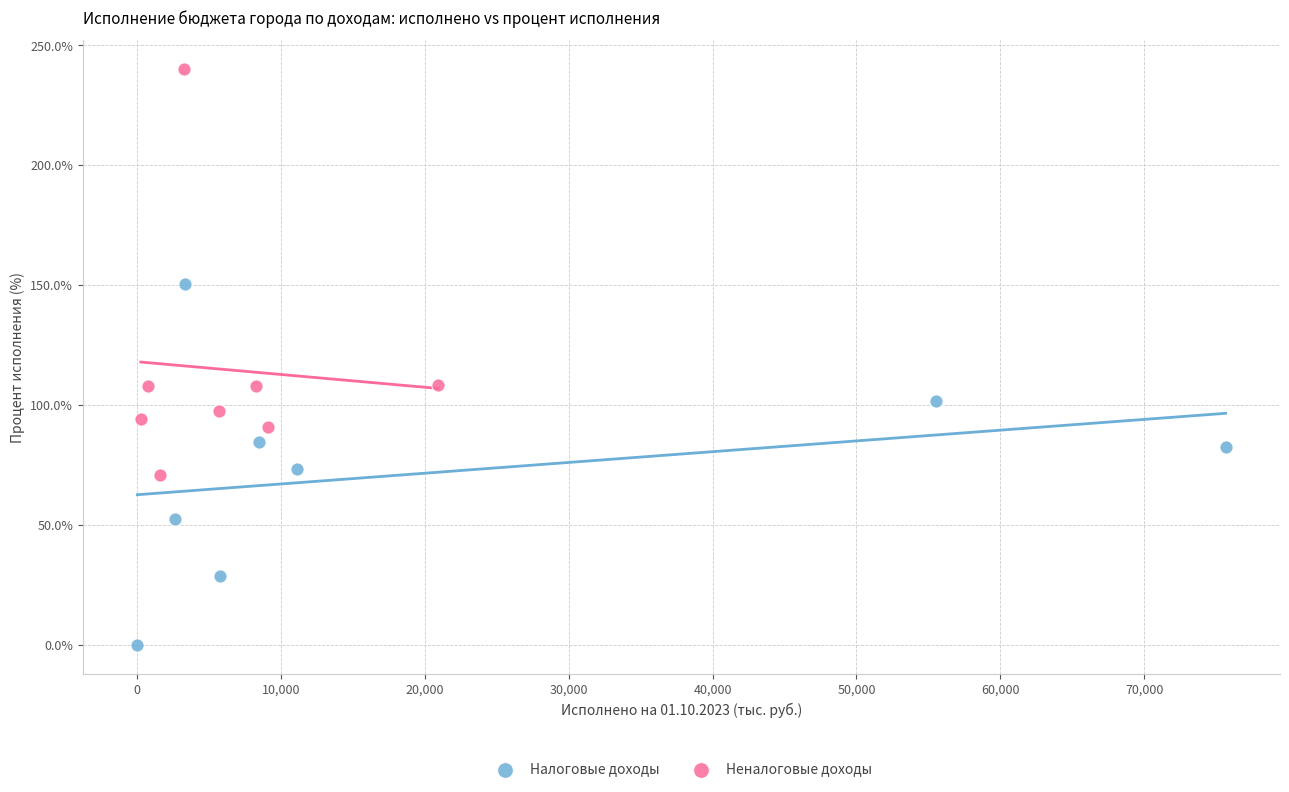

Which series reaches the minimum Y coordinate?

Налоговые доходы